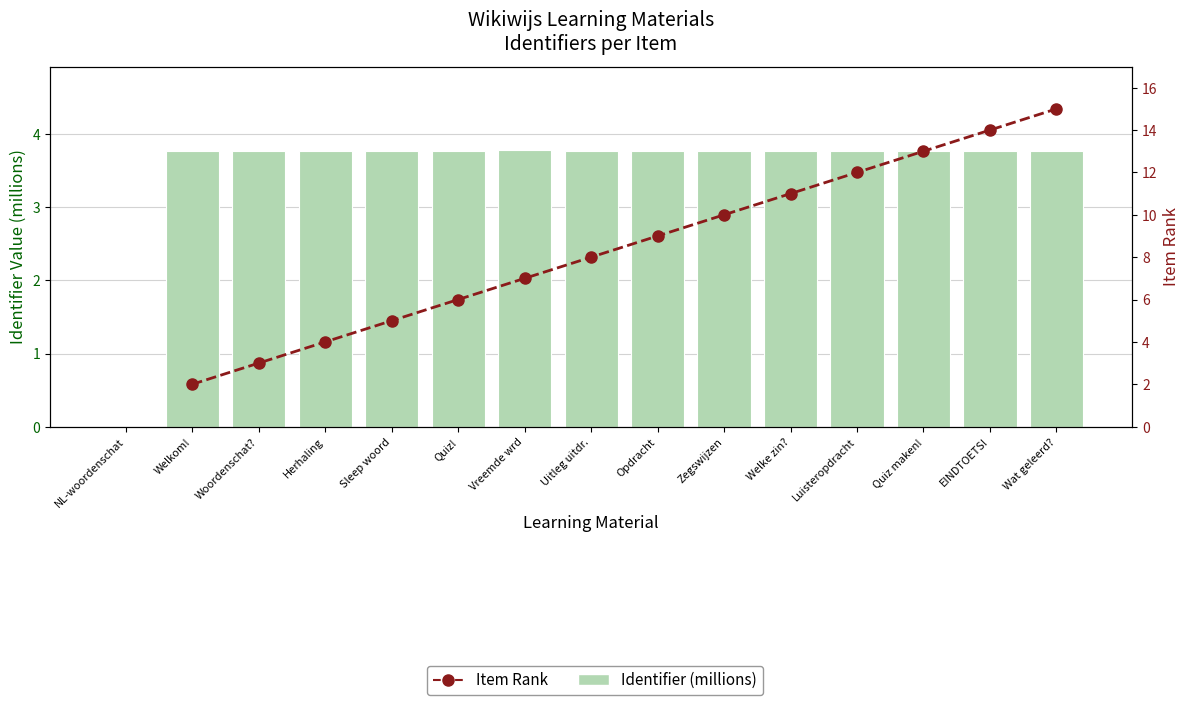

What is the label of the 13th bar from the left?

Quiz maken!